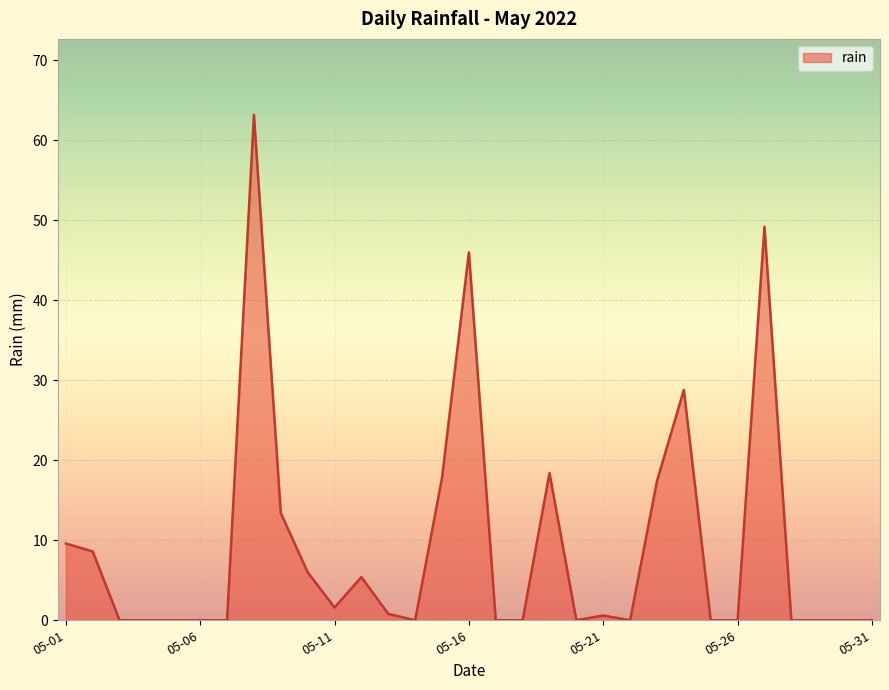

What is the maximum value shown in the chart?

63.2